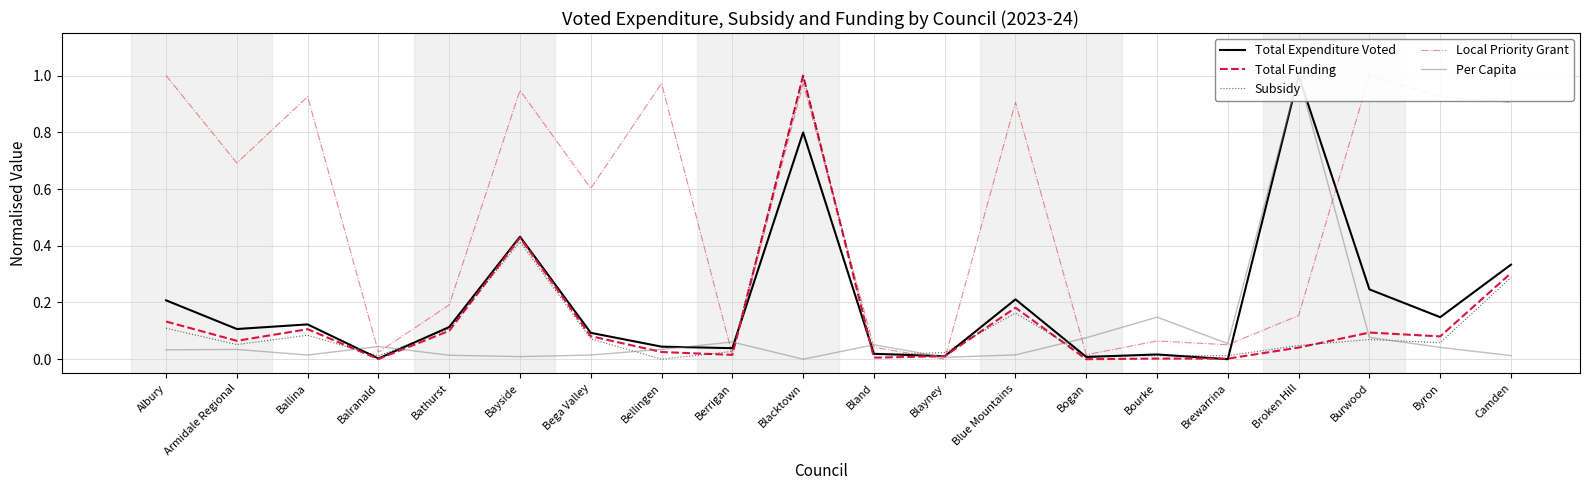

What is the difference between the Total Expenditure Voted values at Bogan and Burwood?

0.2